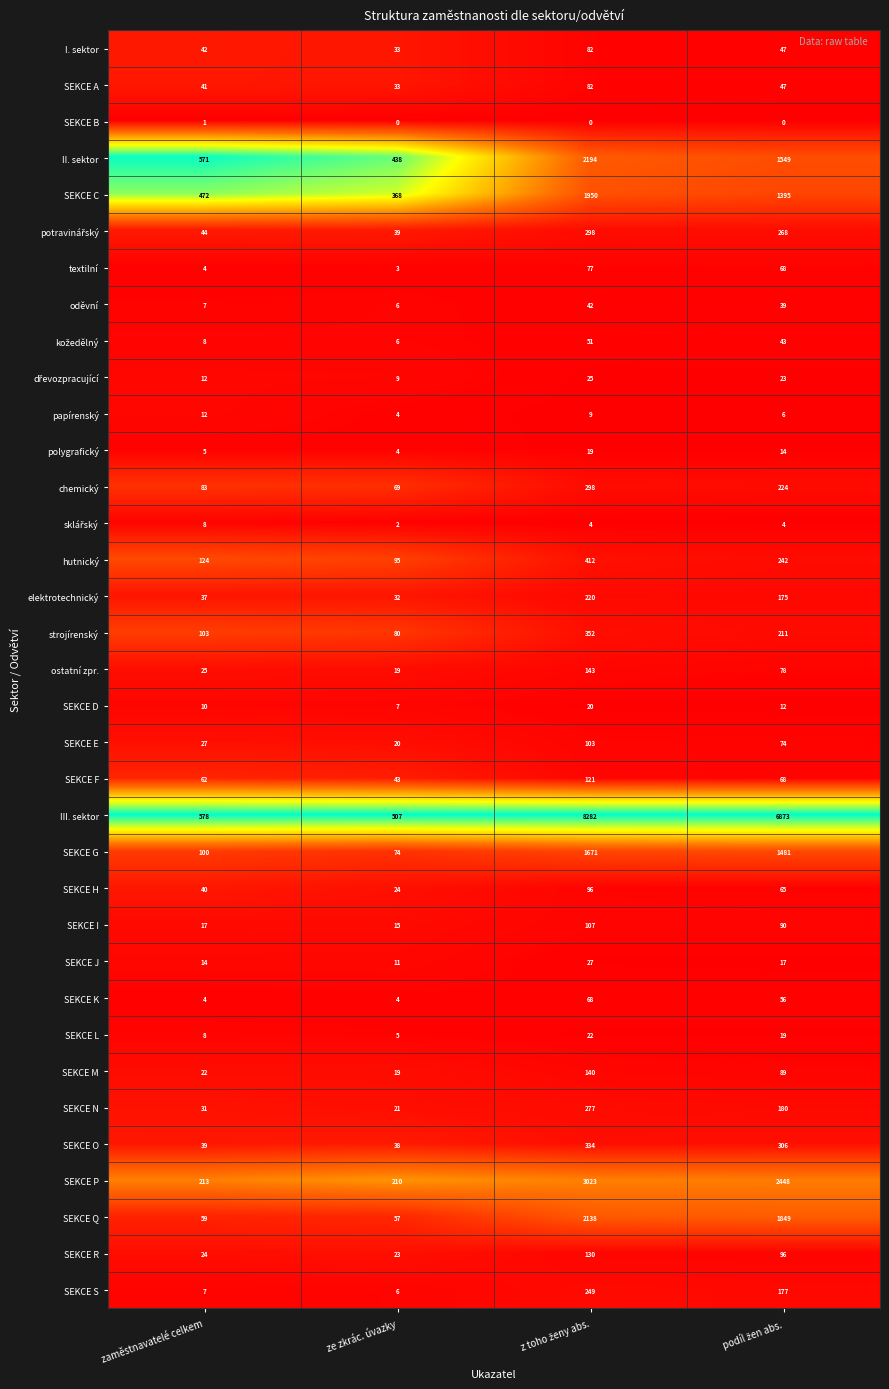

Count the number of data series in this chart.

35